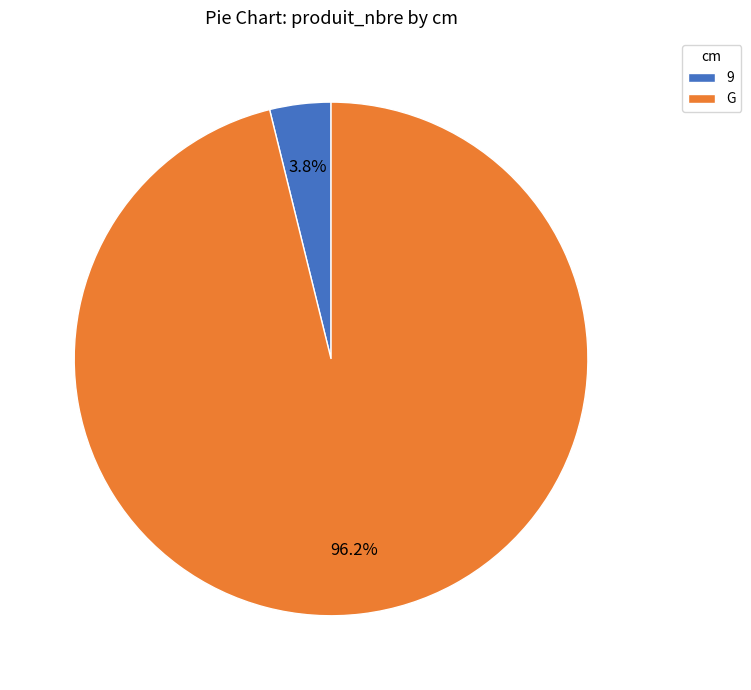

Rank the categories by value from highest to lowest.

G, 9